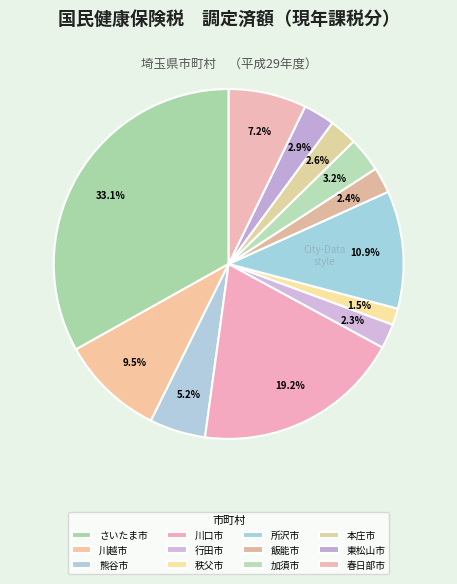

Combined, what portion of the pie is 東松山市 and 秩父市?

4.4%